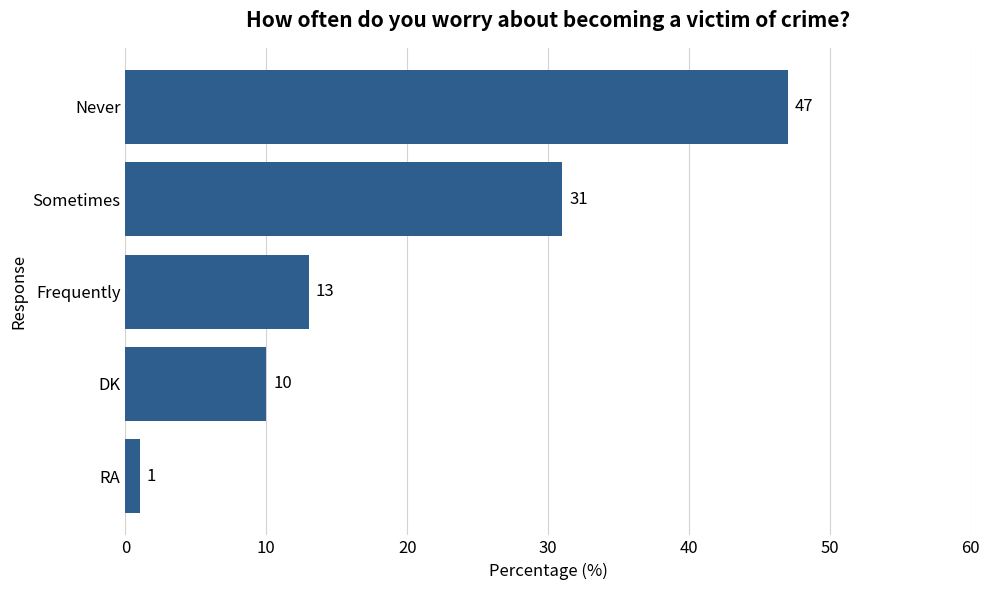

Reading top to bottom, extract all data points from this chart.

47	31	13	10	1